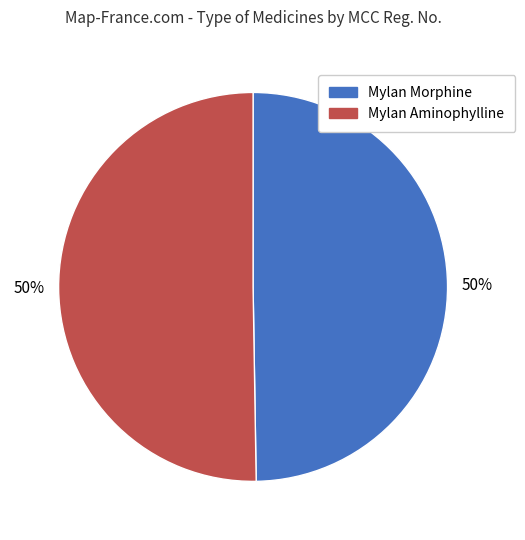

To the nearest percent, what is the average slice percentage?

50%